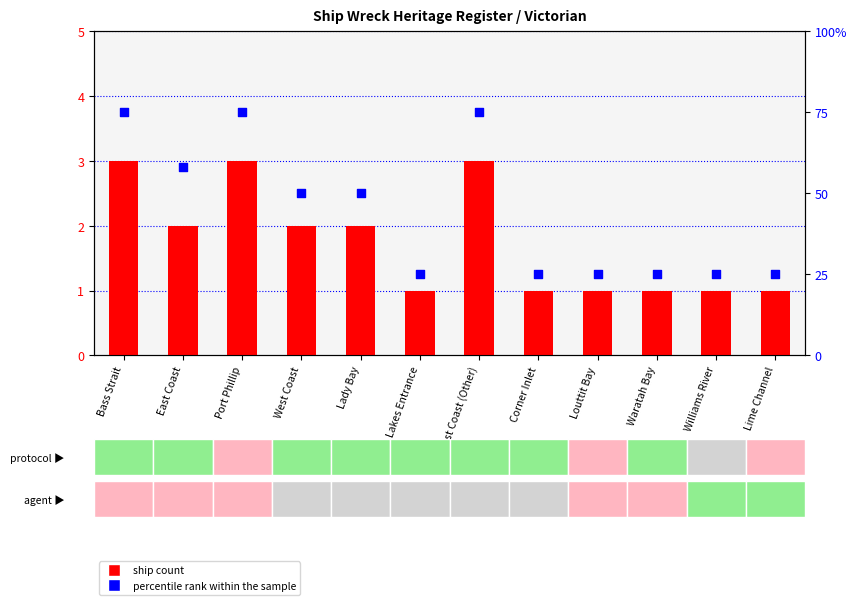

At how many categories does at least one series exceed 43?

6